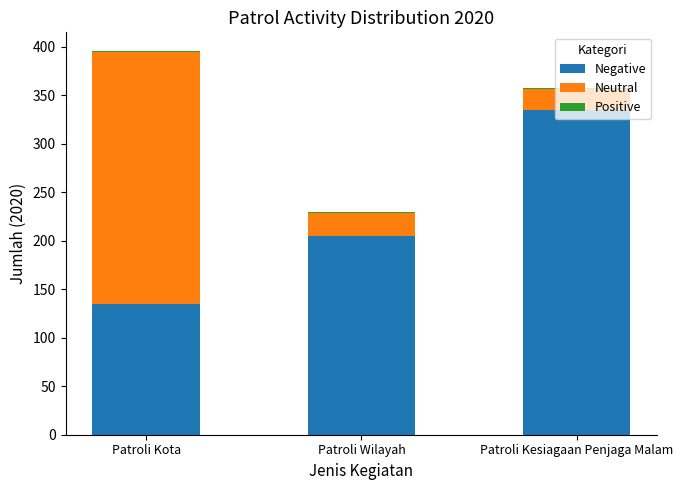

Are the bars horizontal?

No